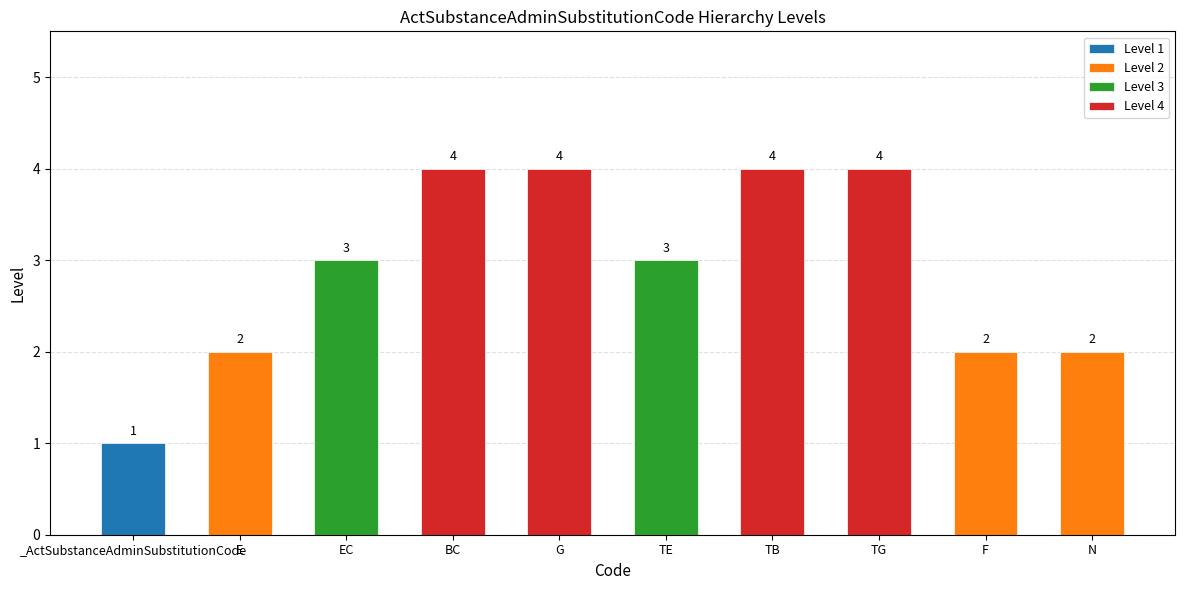

What is the sum of the values at equivalent and equivalent composition?

5